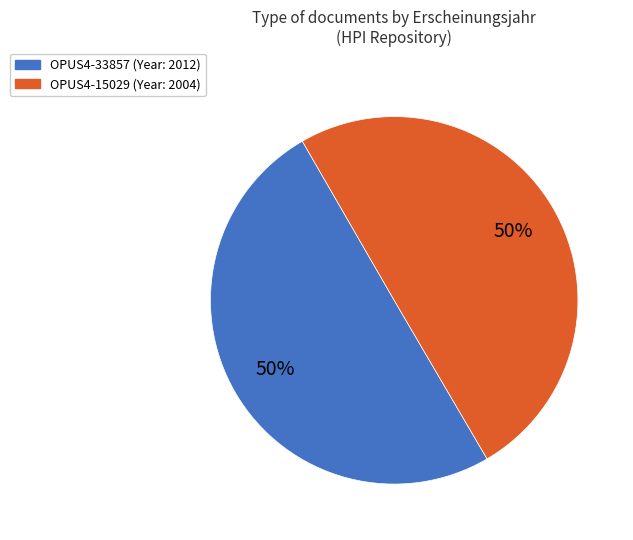

Do OPUS4-15029 and OPUS4-33857 together represent more than half of the pie?

Yes